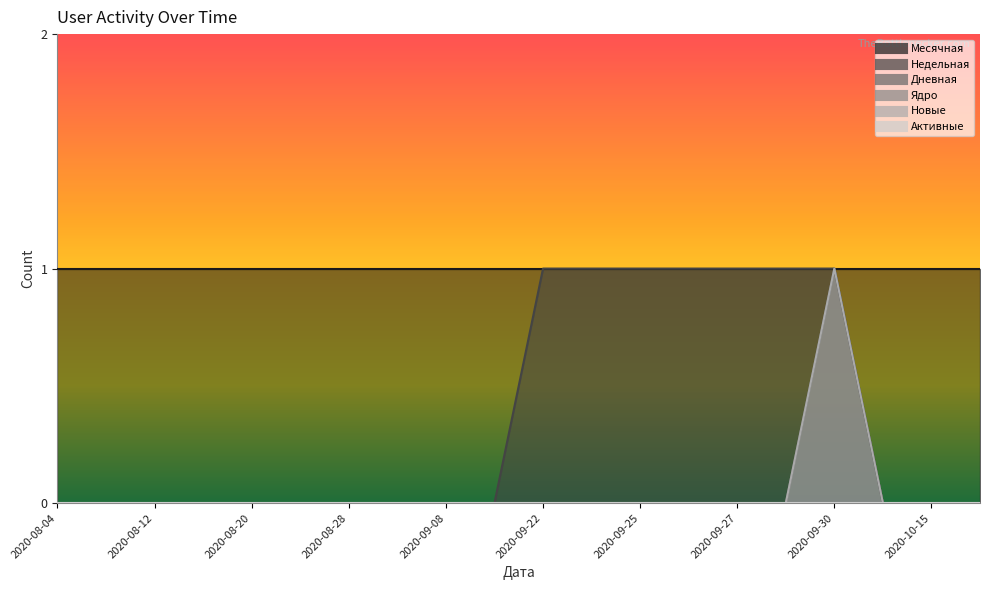

What is the sum of all Дневная values?

1